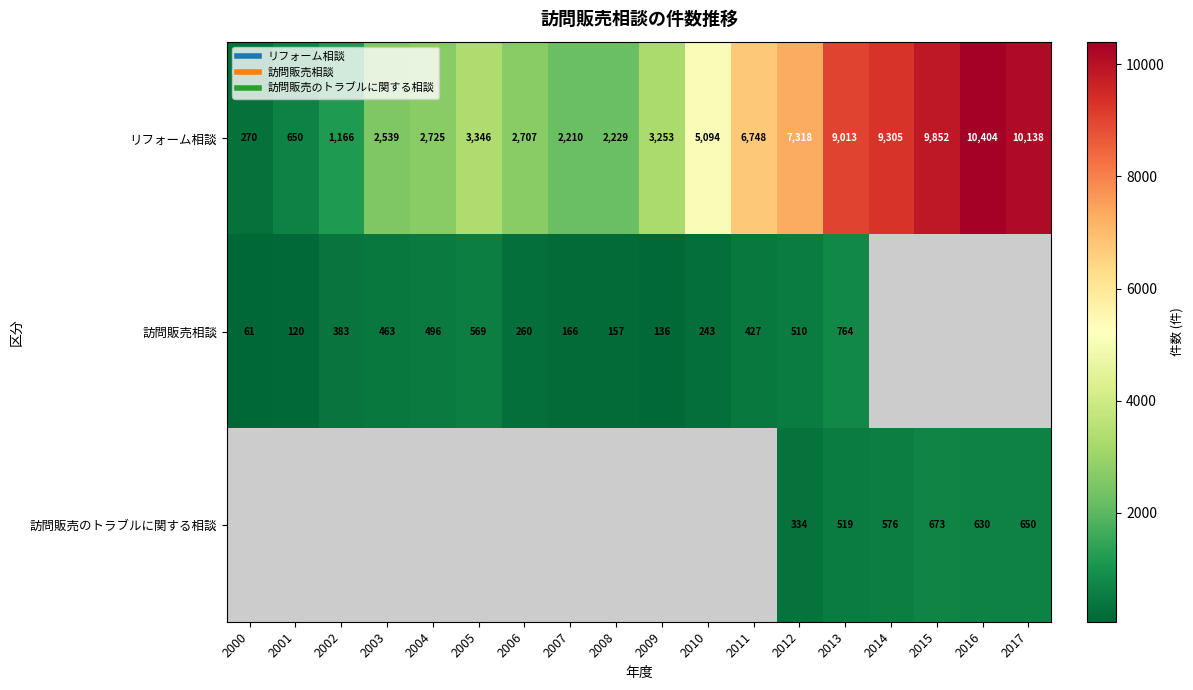

How many categories are shown in the chart?

18